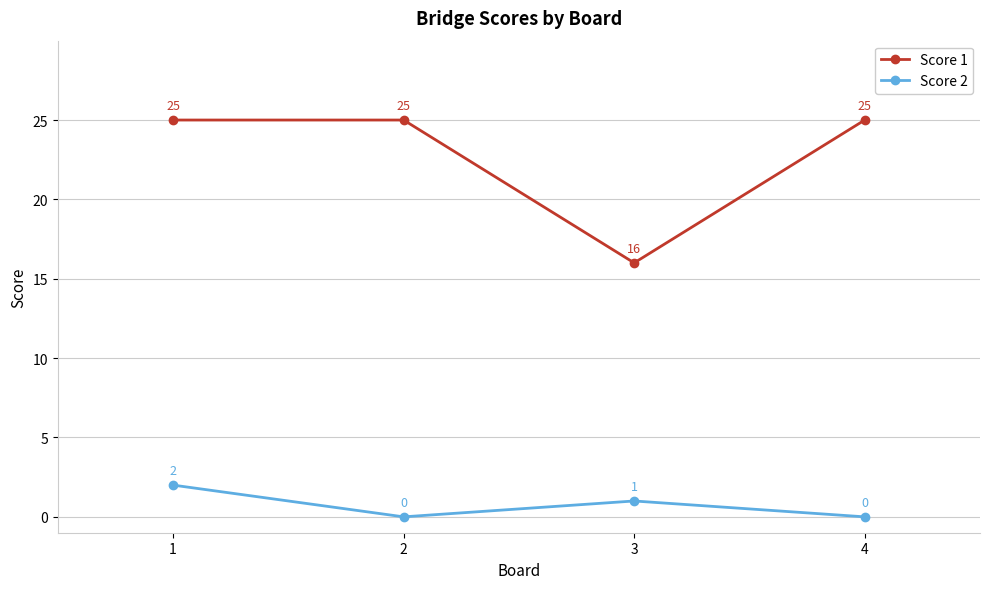

Reading right to left, transcribe all the data shown in this chart.

Score 1: 25	16	25	25
Score 2: 0	1	0	2